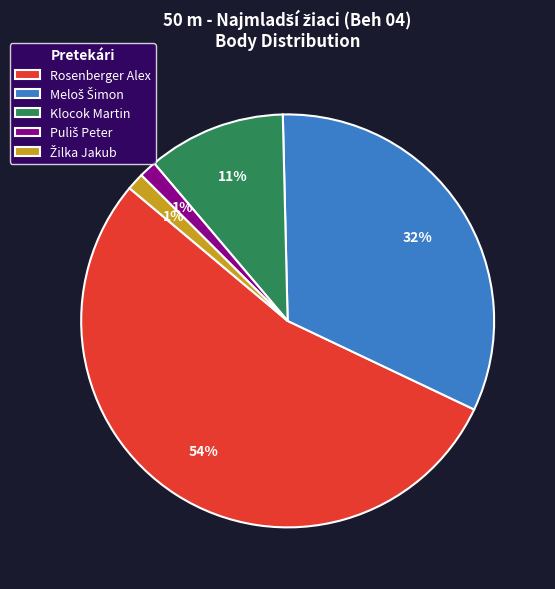

What is the majority slice?

Rosenberger Alex